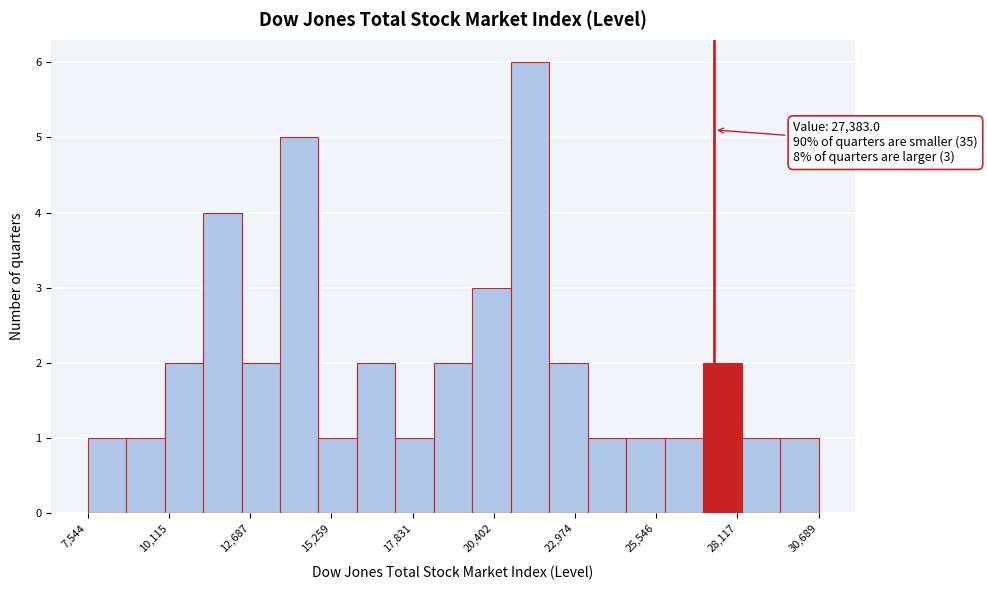

Around what value on the x-axis is the tallest bar? Give the approximate position of its centre, as read against the axis.

21500